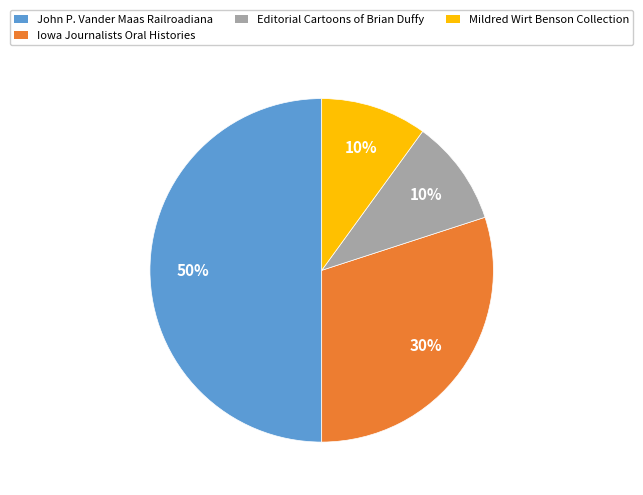

To the nearest percent, what is the difference between the largest and smallest slice percentages?

40%